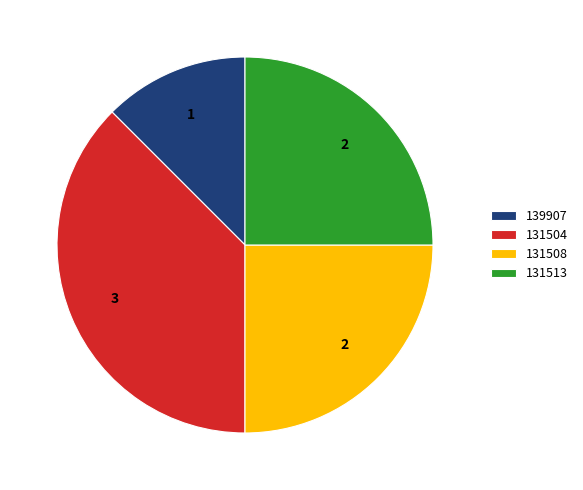

What is the ratio of the value at 139907 to the value at 131513?

0.5